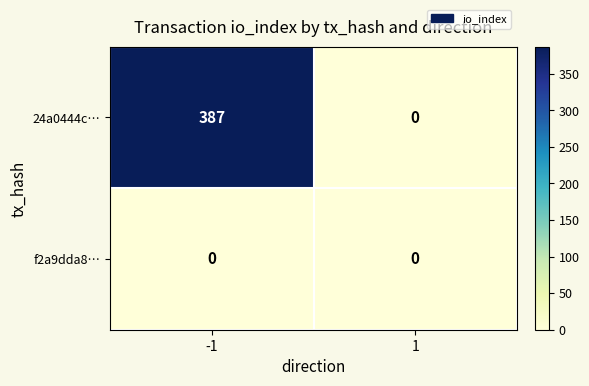

Reading left to right, list all the values displayed in this chart.

24a0444c…: -1=387	1=0
f2a9dda8…: -1=0	1=0